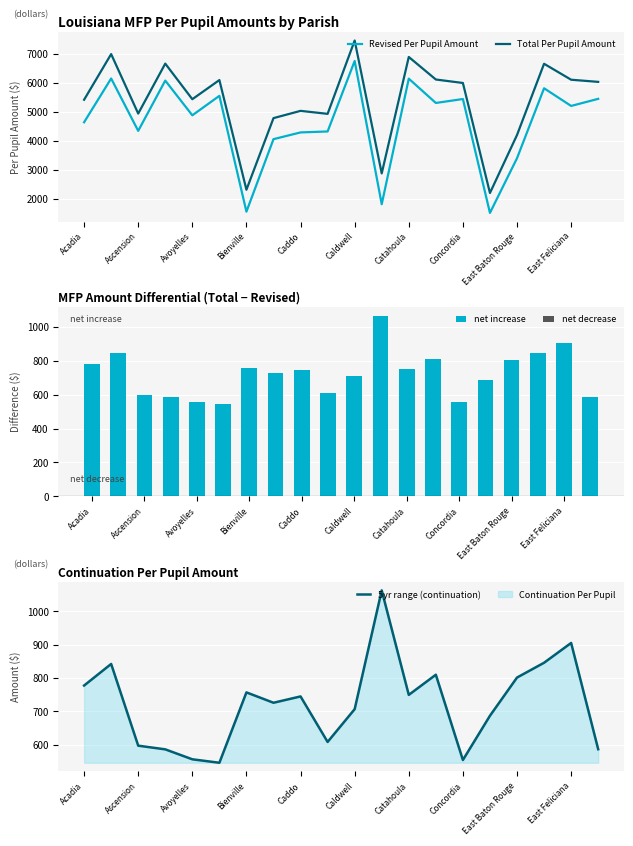

Count the number of data series in this chart.

5